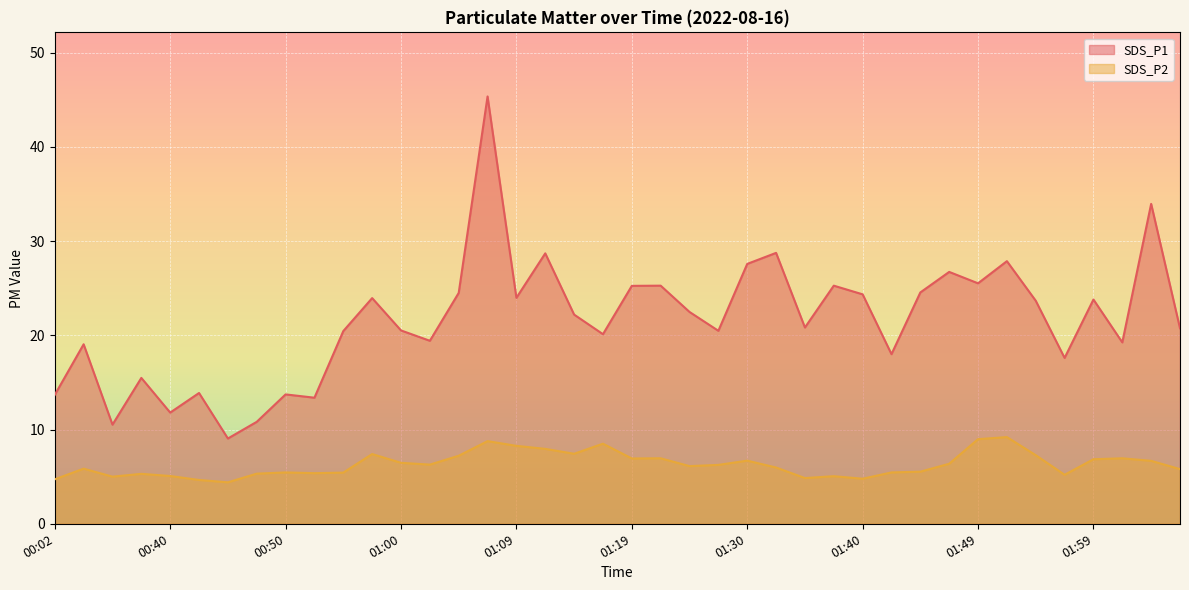

True or false: SDS_P1 and SDS_P2 intersect in this chart.

False